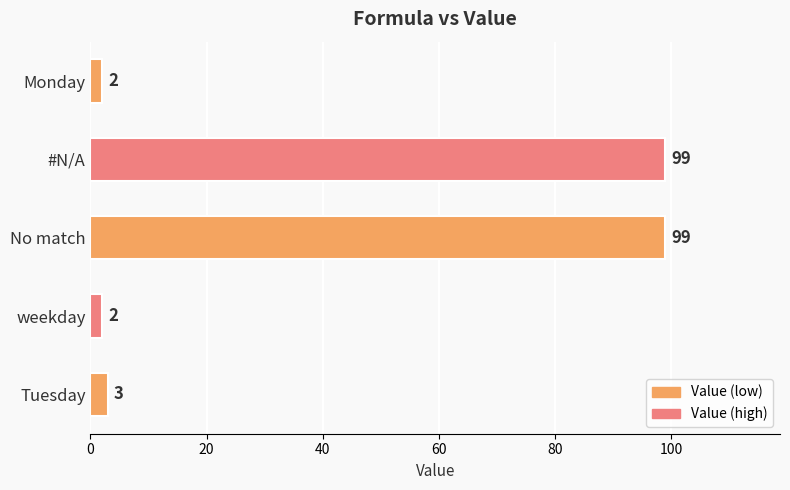

What is the average value?

41